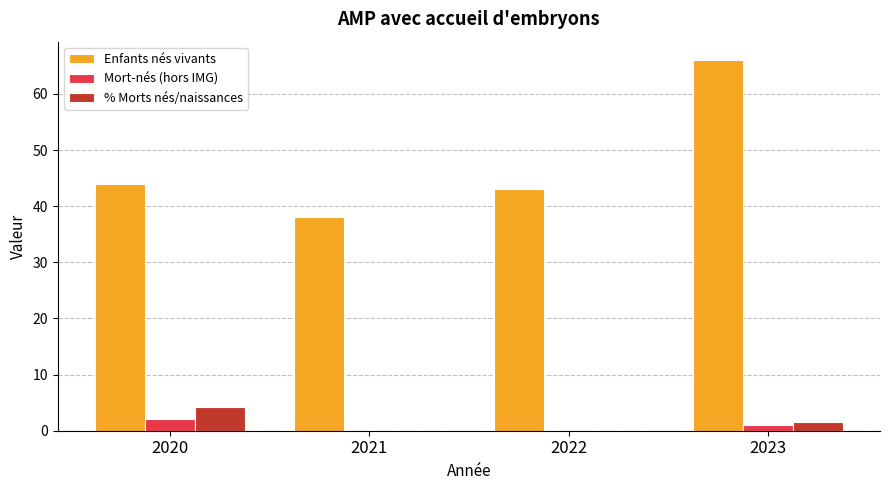

Count the number of categories in the chart.

4